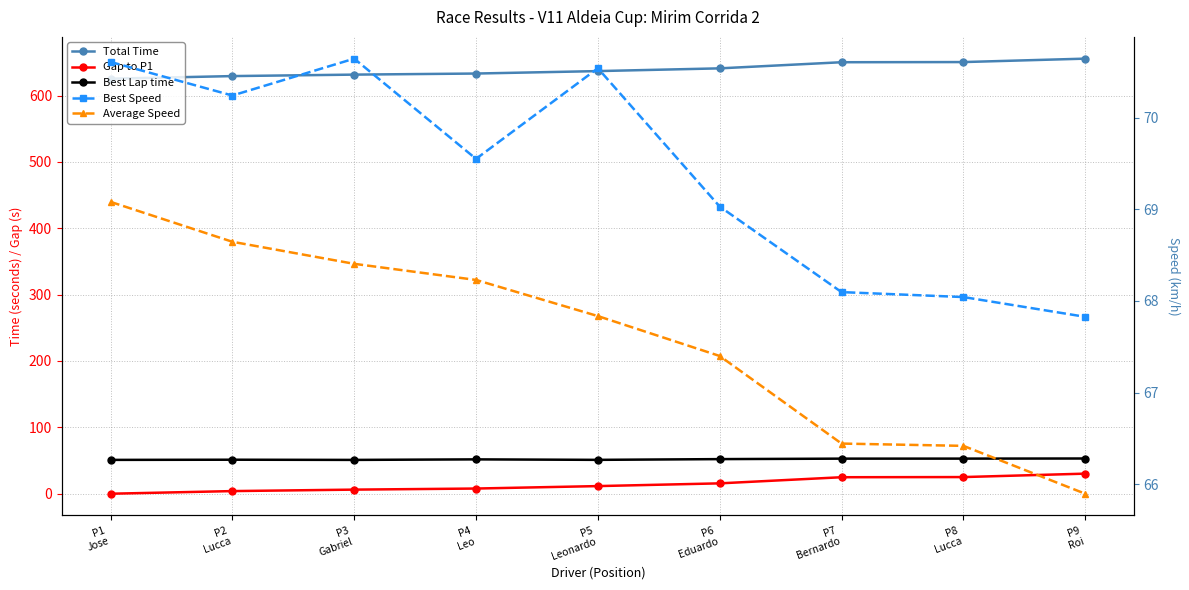

What is the spread (max minus min) of values at P1
Jose?

625.3